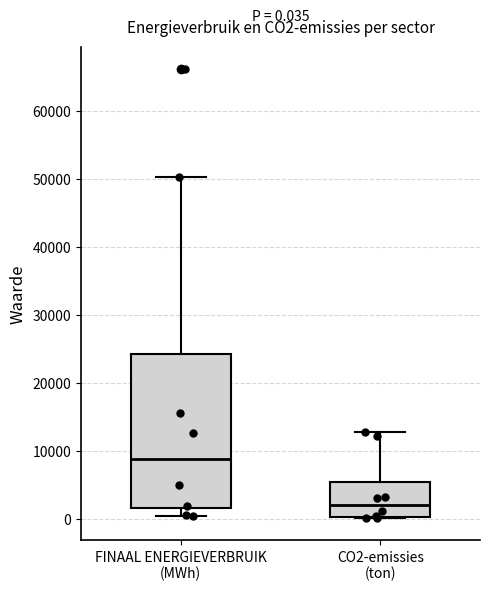

Which box is the tallest, from its lower edge to its upper edge?

FINAAL ENERGIEVERBRUIK (MWh)